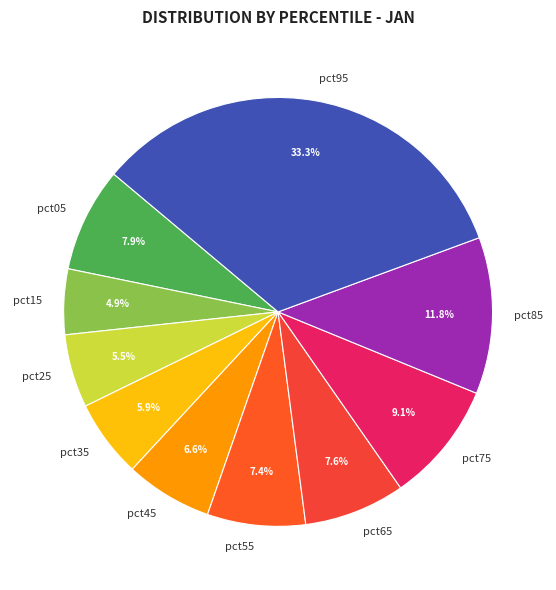

Is there a majority slice in this chart?

No